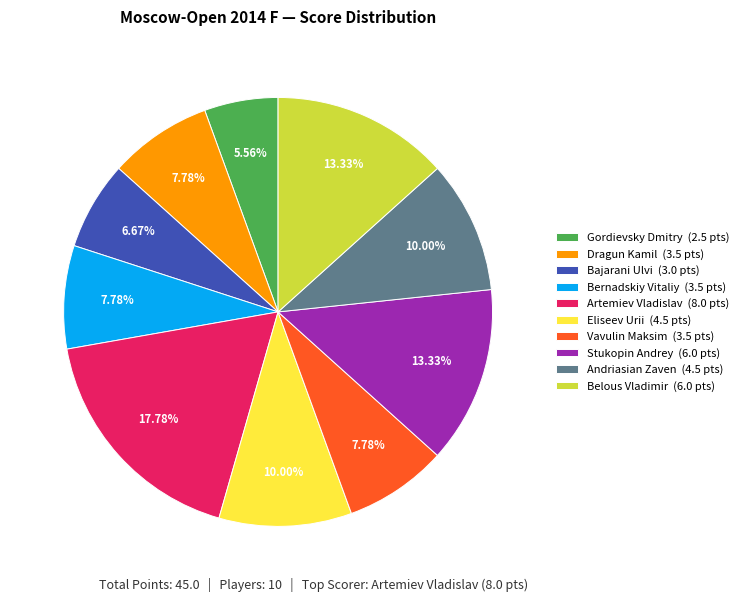

To the nearest percent, what portion does Vavulin Maksim represent?

8%